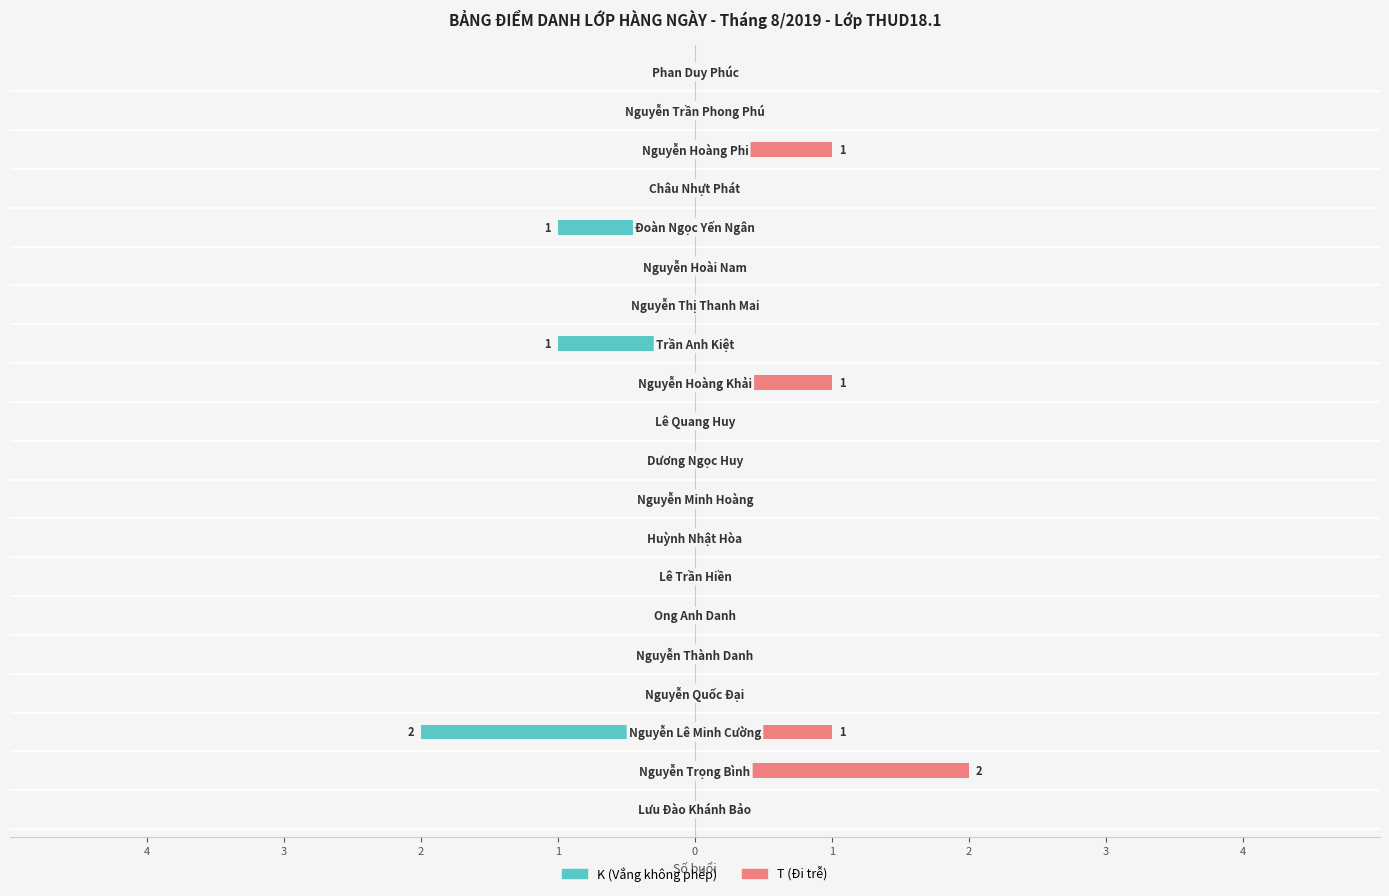

How many bars are there in each group?

2